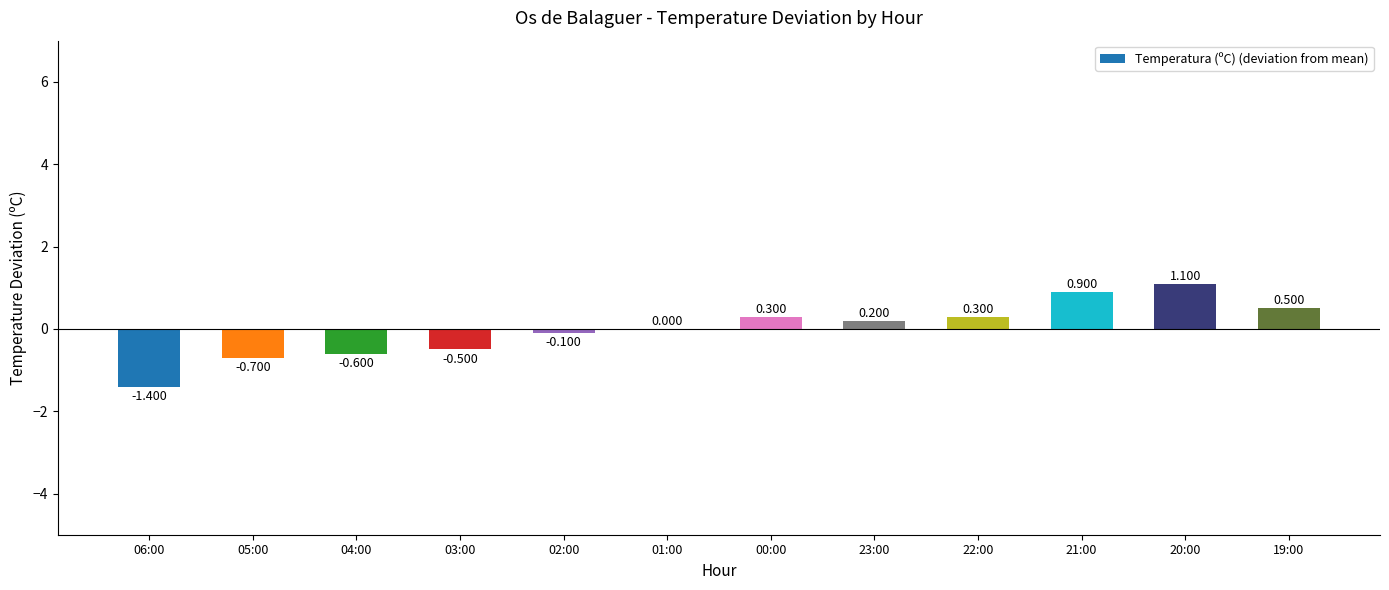

What is the approximate value at 23:00?

0.2